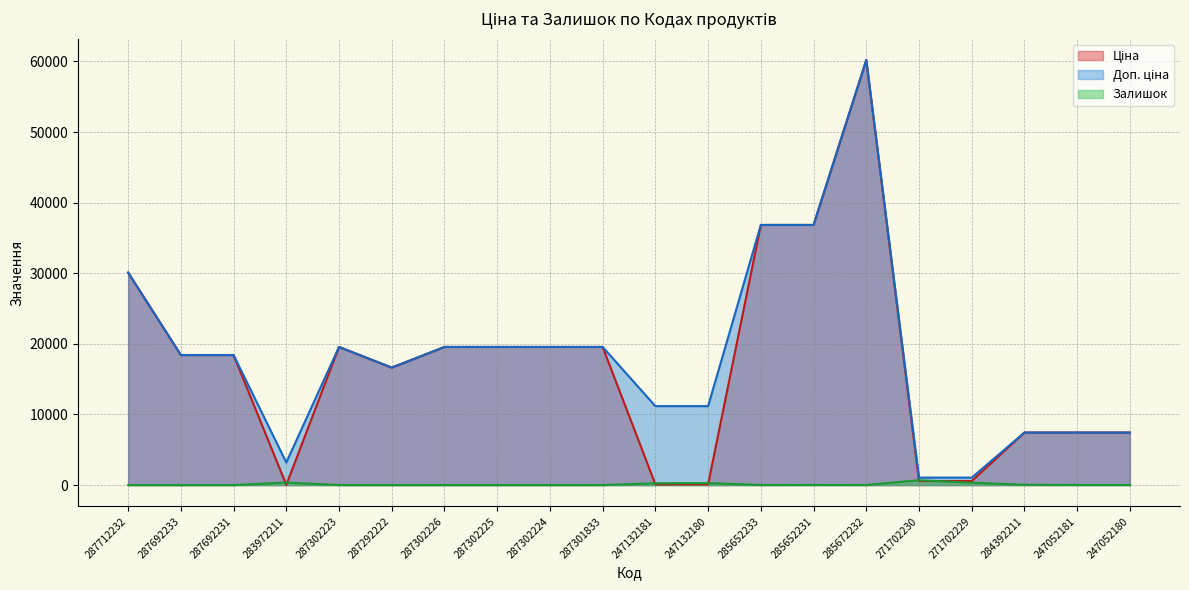

Reading left to right, transcribe all the data shown in this chart.

Ціна: 287712232=30102.8	287692233=18420.9	287692231=18420.9	283972211=32.0	287302223=19564.9	287292222=16636.8	287302226=19564.9	287302225=19564.9	287302224=19564.9	287301833=19564.9	247132181=111.8	247132180=111.8	285652233=36841.8	285652231=36841.8	285672232=60205.6	271702230=578.1	271702229=578.1	284392211=7444.6	247052181=7444.6	247052180=7444.6
Доп. ціна: 287712232=30102.8	287692233=18420.9	287692231=18420.9	283972211=3205.0	287302223=19564.9	287292222=16636.8	287302226=19564.9	287302225=19564.9	287302224=19564.9	287301833=19564.9	247132181=11182.0	247132180=11182.0	285652233=36841.8	285652231=36841.8	285672232=60205.6	271702230=1060.0	271702229=1060.0	284392211=7444.6	247052181=7444.6	247052180=7444.6
Залишок: 287712232=0.0	287692233=0.0	287692231=0.0	283972211=360.0	287302223=7.0	287292222=1.0	287302226=7.0	287302225=5.0	287302224=3.0	287301833=0.0	247132181=260.0	247132180=290.0	285652233=14.0	285652231=23.0	285672232=16.0	271702230=694.0	271702229=337.0	284392211=44.0	247052181=20.0	247052180=21.0